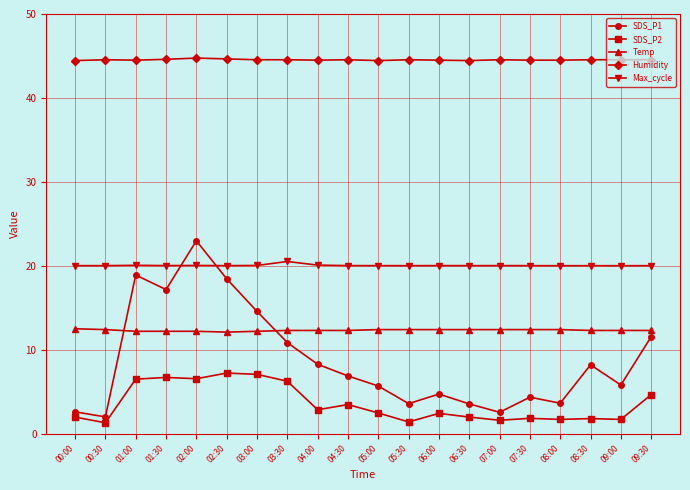

At how many categories does at least one series exceed 31?

20